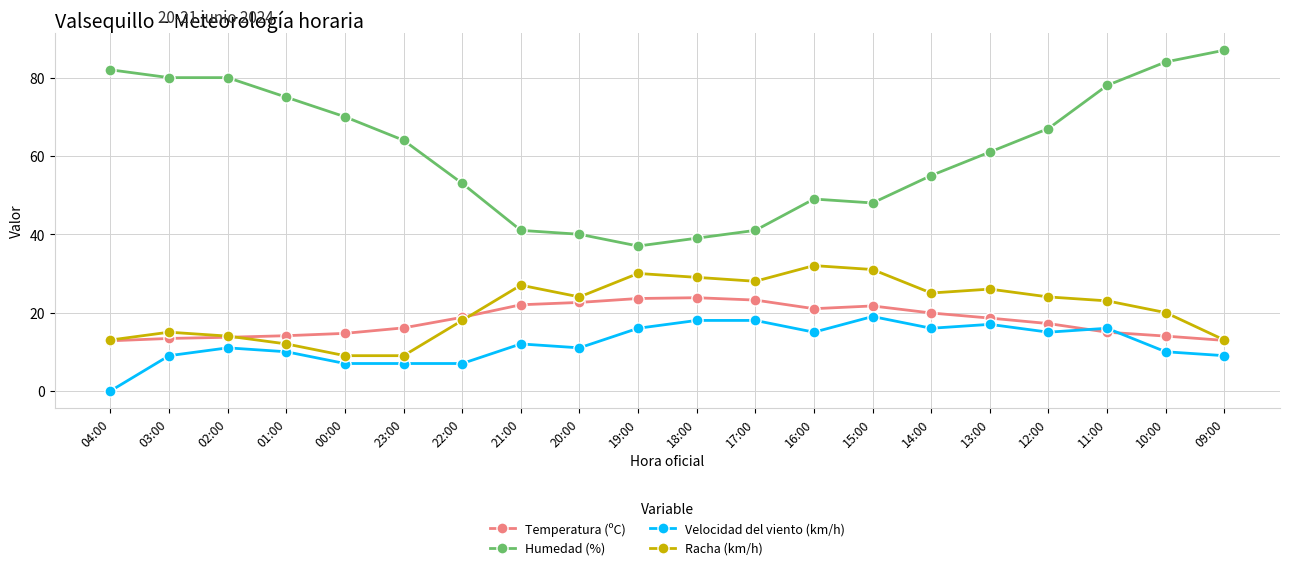

What is the approximate value of Temperatura (ºC) at 17:00?

23.2